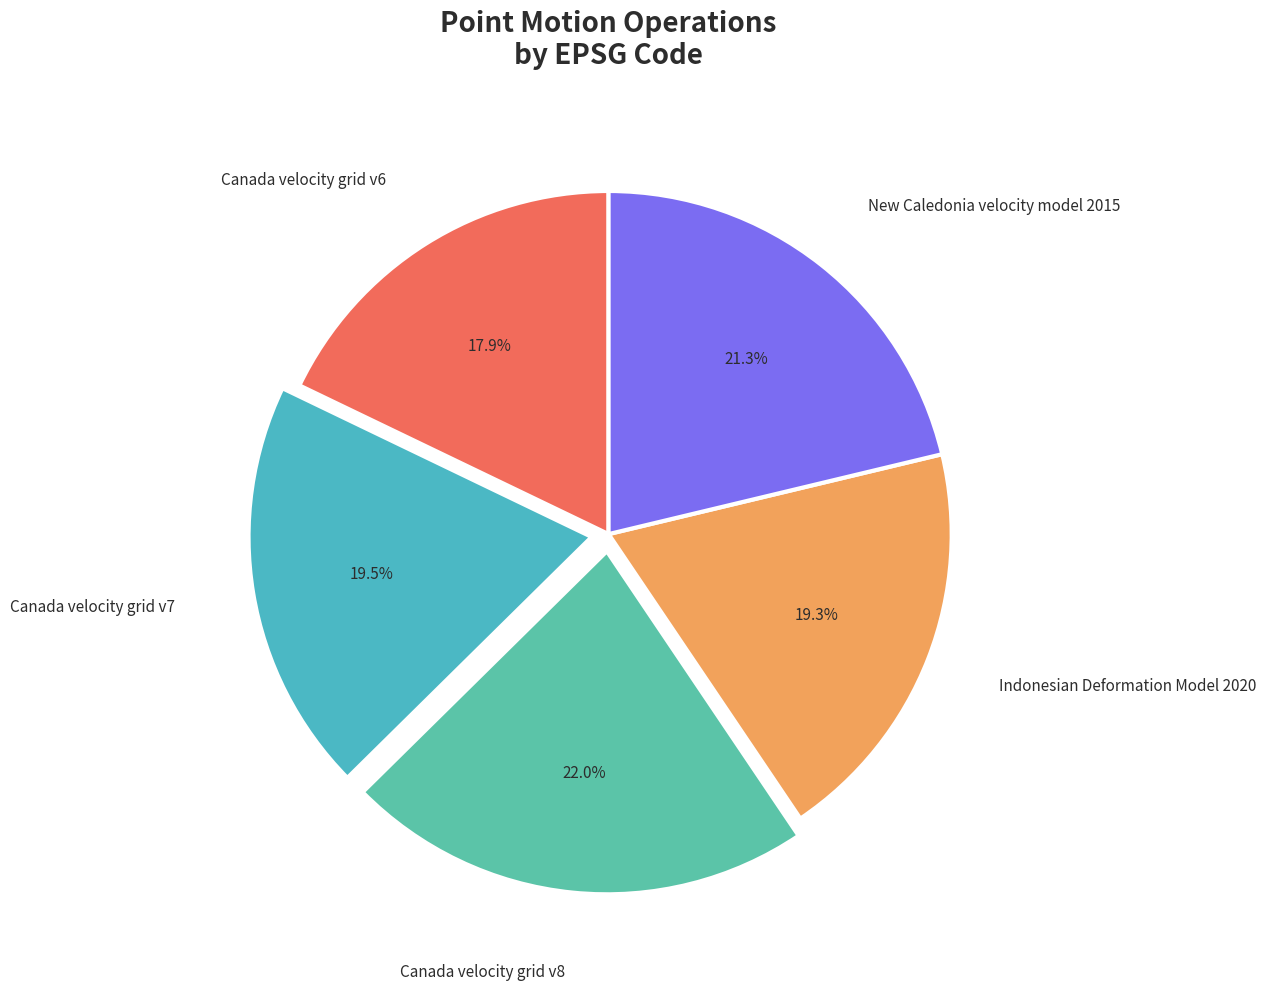

How many slices are in this pie chart?

5